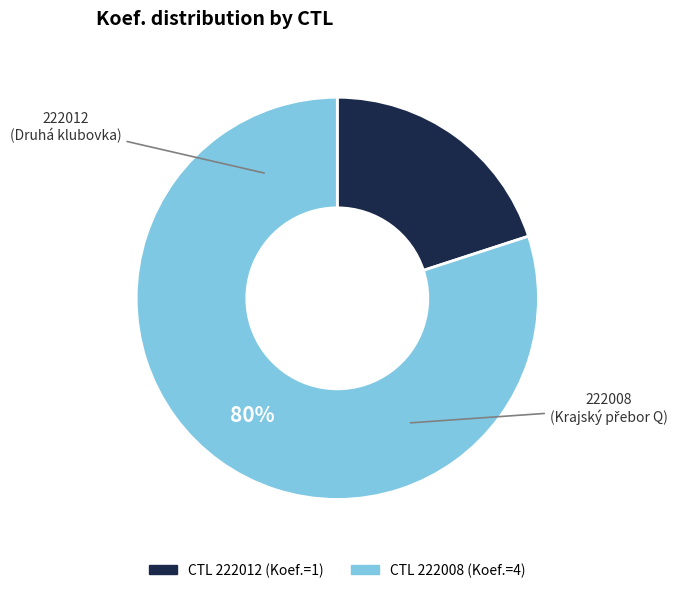

To the nearest percent, what is the difference between the largest and smallest slice percentages?

60%